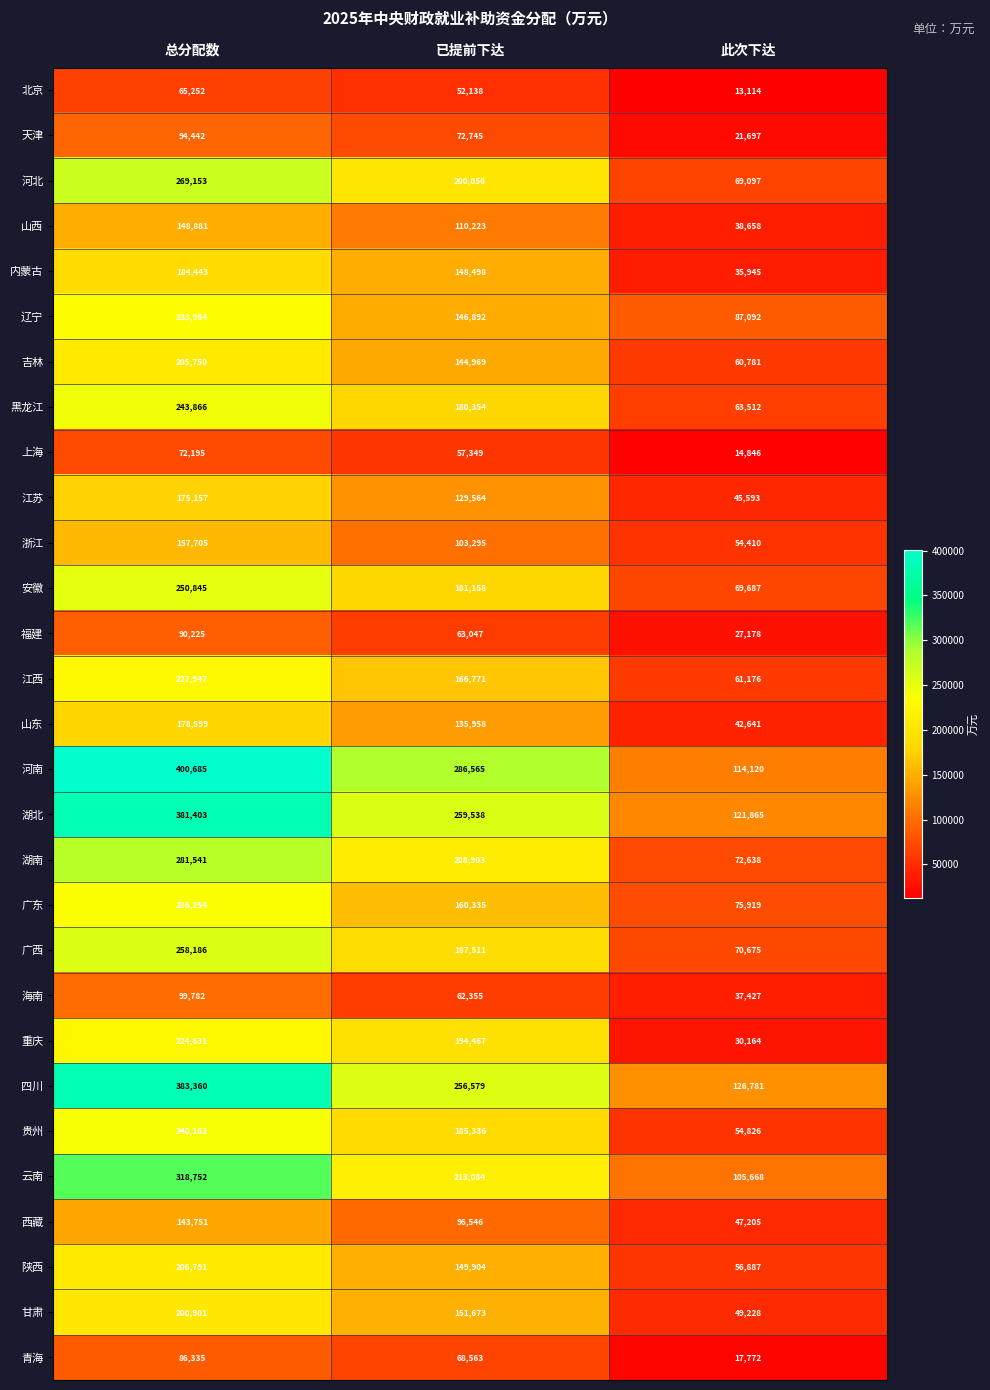

Is the value of 云南 at 此次下达 greater than the value of 江苏 at 总分配数?

No